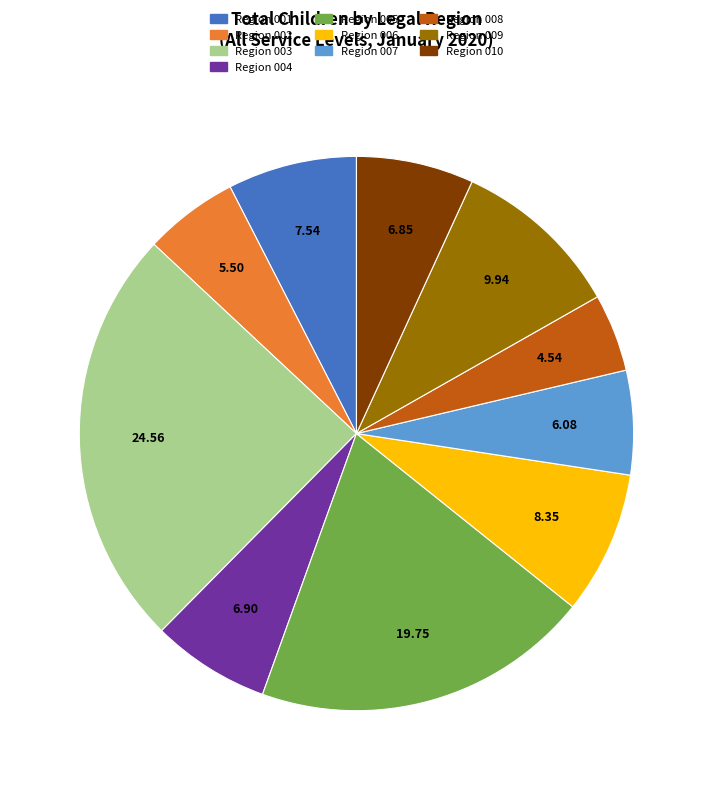

What is the ratio of the value at Region 004 to the value at Region 010?

1.0